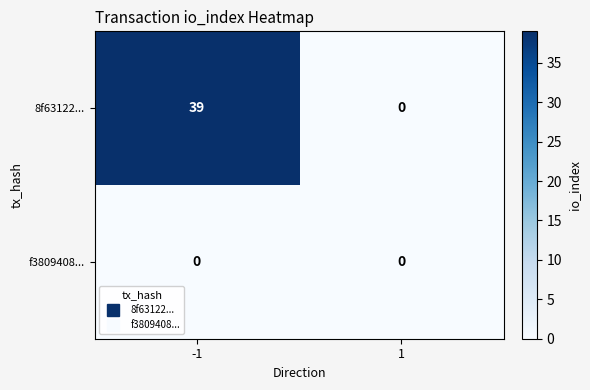

At which category is the sum across all series the highest?

-1